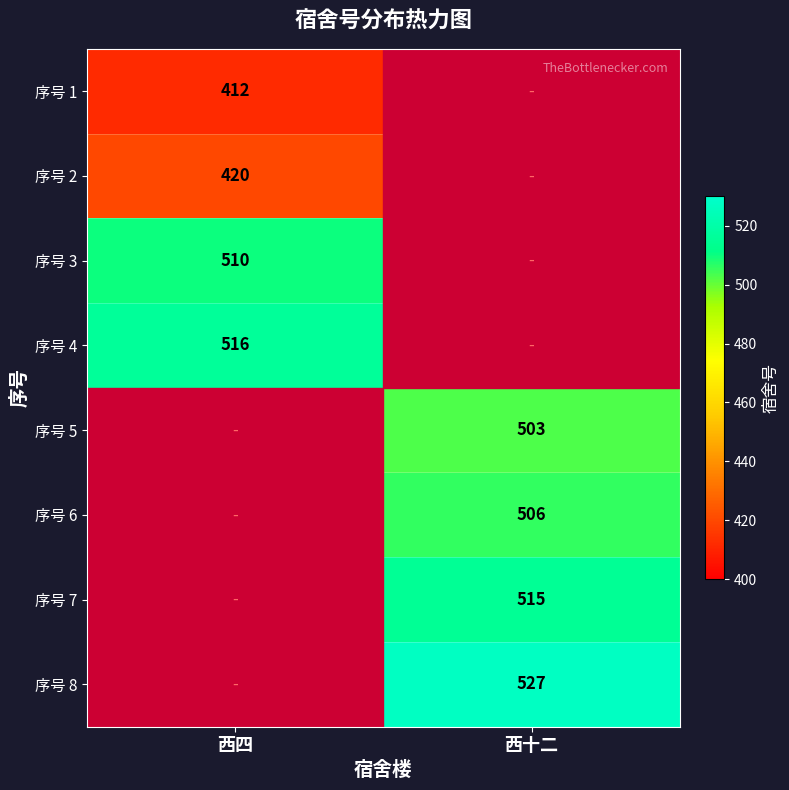

Is it true that 序号 4 equals 516 at 西四?

True